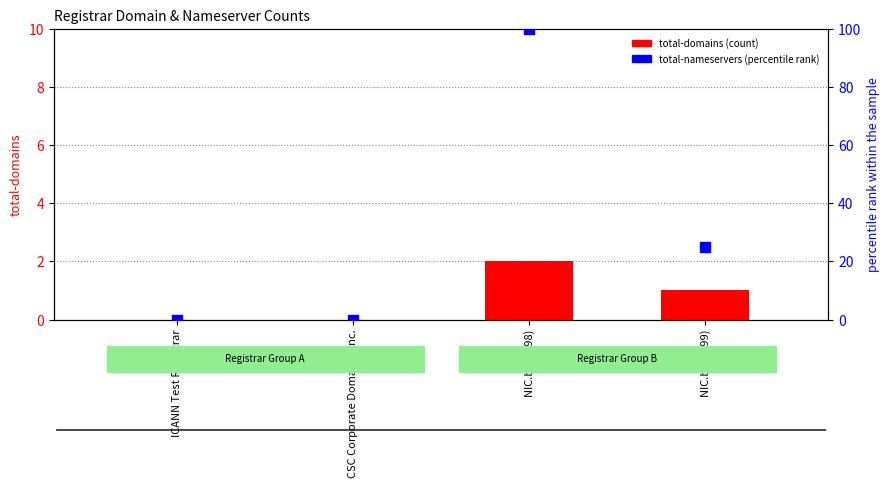

Which series has the widest spread of Y values?

total-nameservers